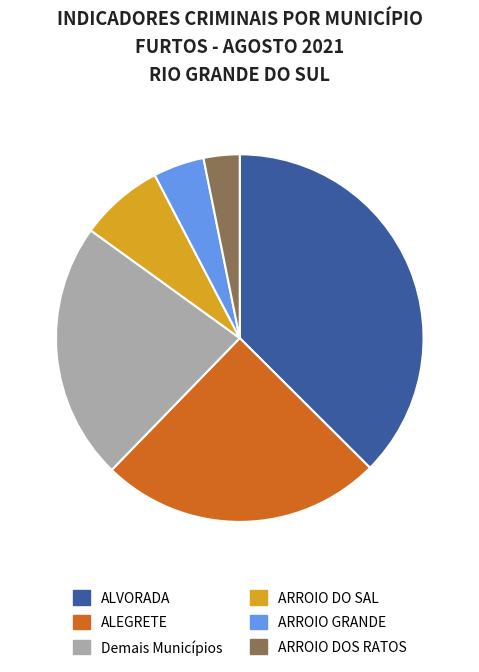

How many segments does this pie chart have?

6